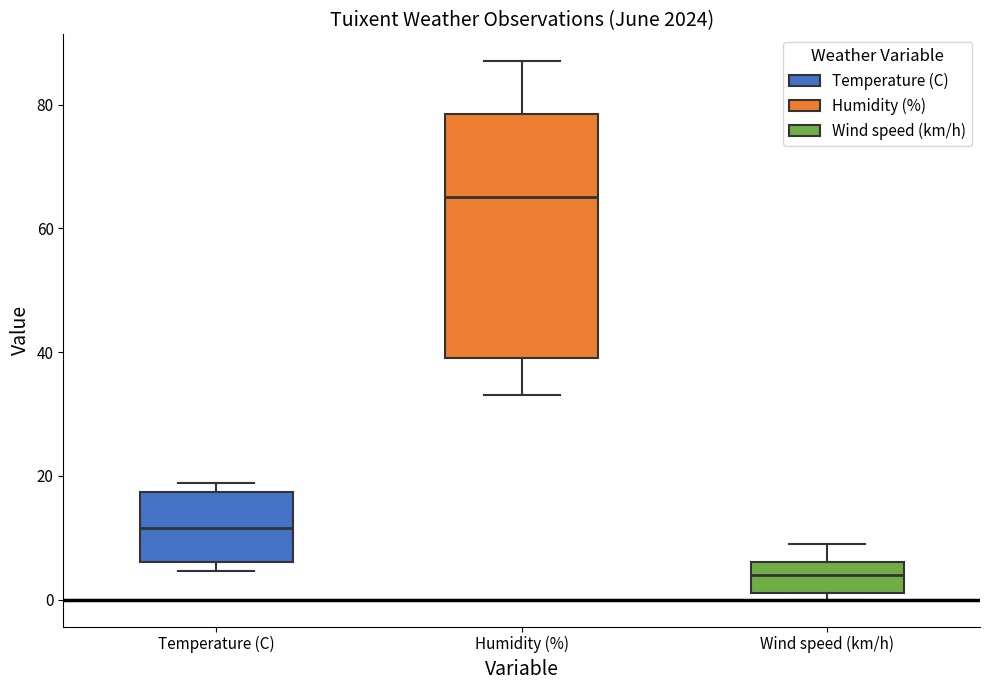

Reading left to right, read every box against the y-axis: the position of its median line, the range the box covers, and the ends of its whiskers. The values are not printed on the chart, so give them approximately, as read against the axis.

Temperature (C): median 12, box 6 to 18, whiskers 4 to 18 (just above the box's upper edge)
Humidity (%): median 66, box 40 to 78, whiskers 34 to 88
Wind speed (km/h): median 4, box 2 to 6, whiskers 0 to 10